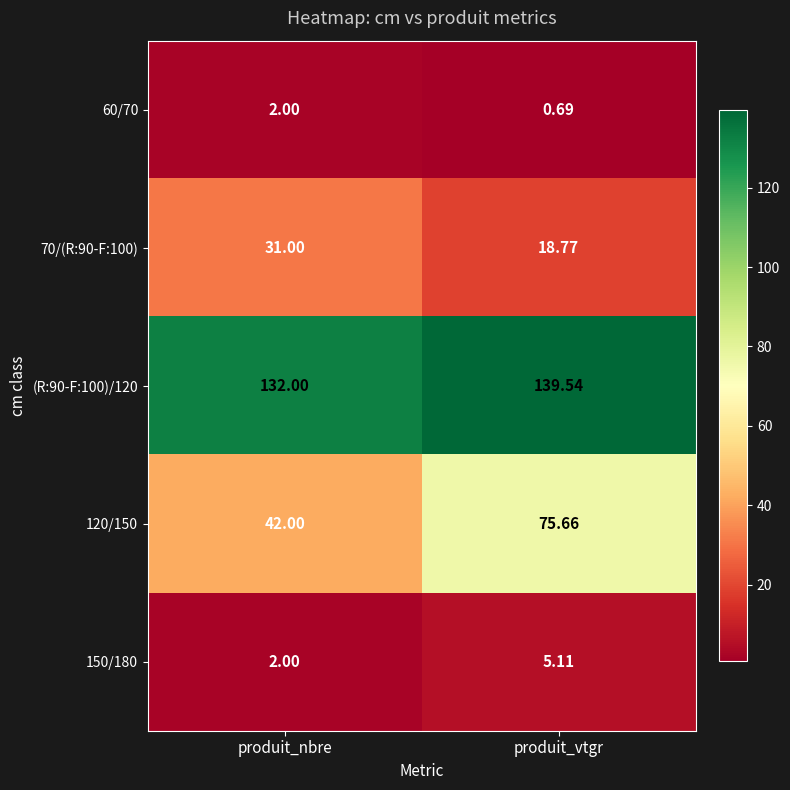

Where does the 150/180 series first go above 5?

produit_vtgr